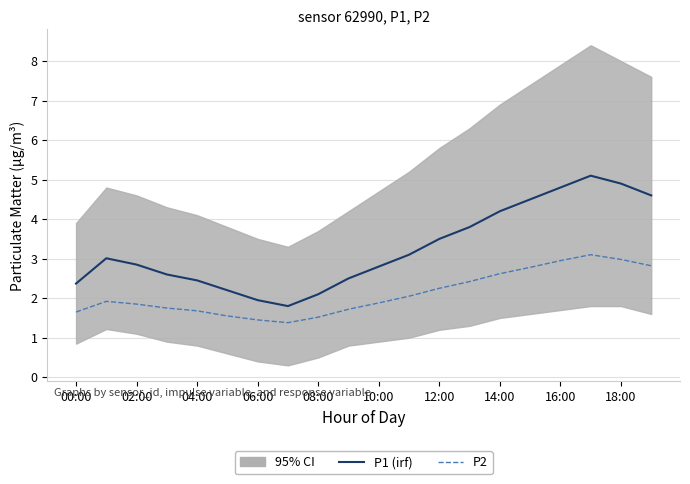

List the series in order of their peak value, highest first.

P1 (orthogonalized irf), P2